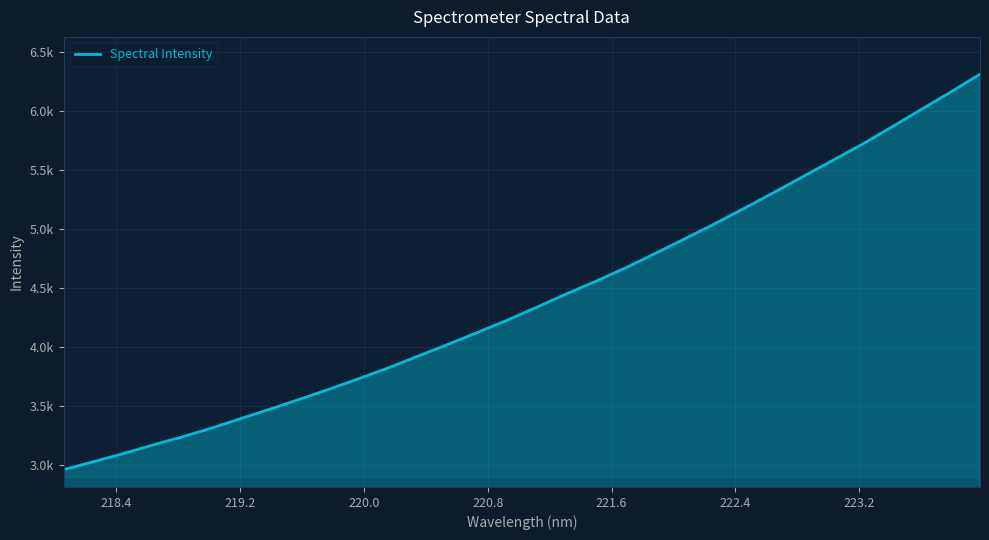

Does the chart display data point markers on the line(s)?

No